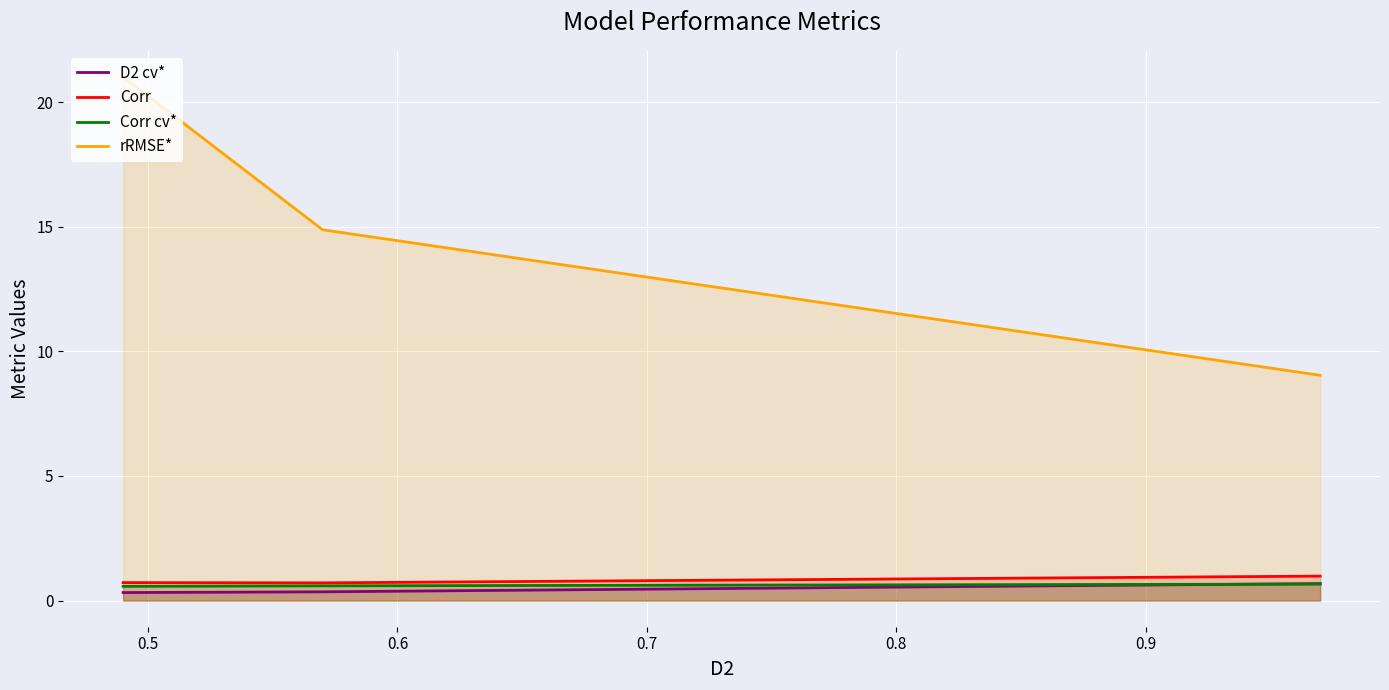

What is the average value of the Corr series?

0.8